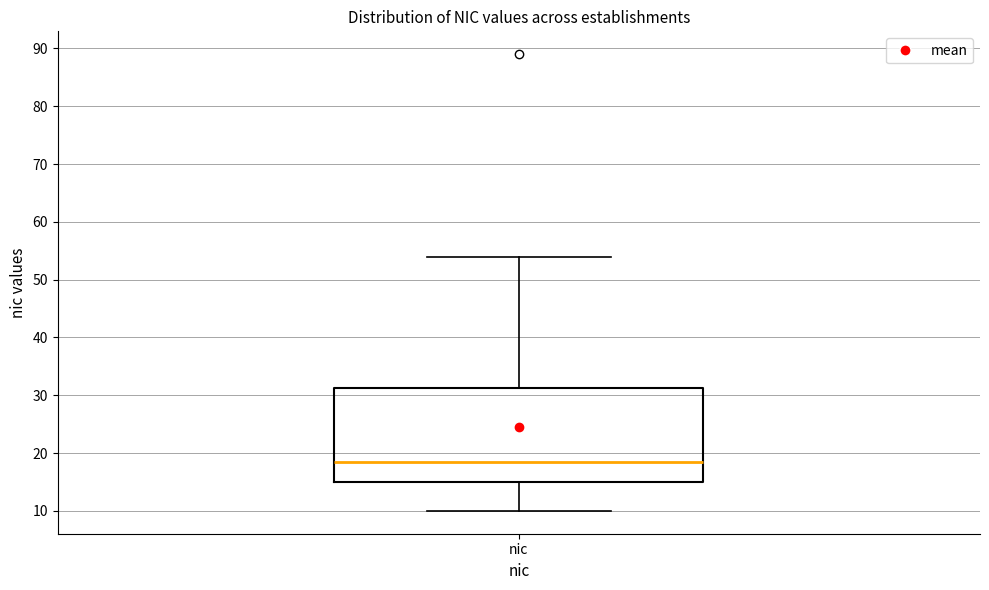

Transcribe this box plot: give where the median line is, the range the box spans, and where the two whiskers end, as read against the y-axis. The values are not printed on the chart, so give them approximately, as read against the axis.

median 19, box 15 to 31, whiskers 10 to 54